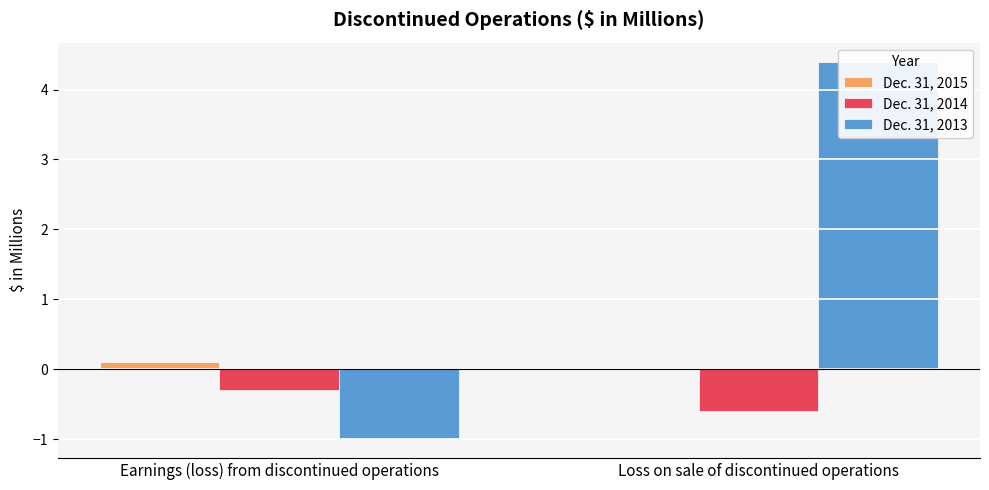

The value of Dec. 31, 2014 at Earnings (loss) from discontinued operations is -0.3. True or false?

True